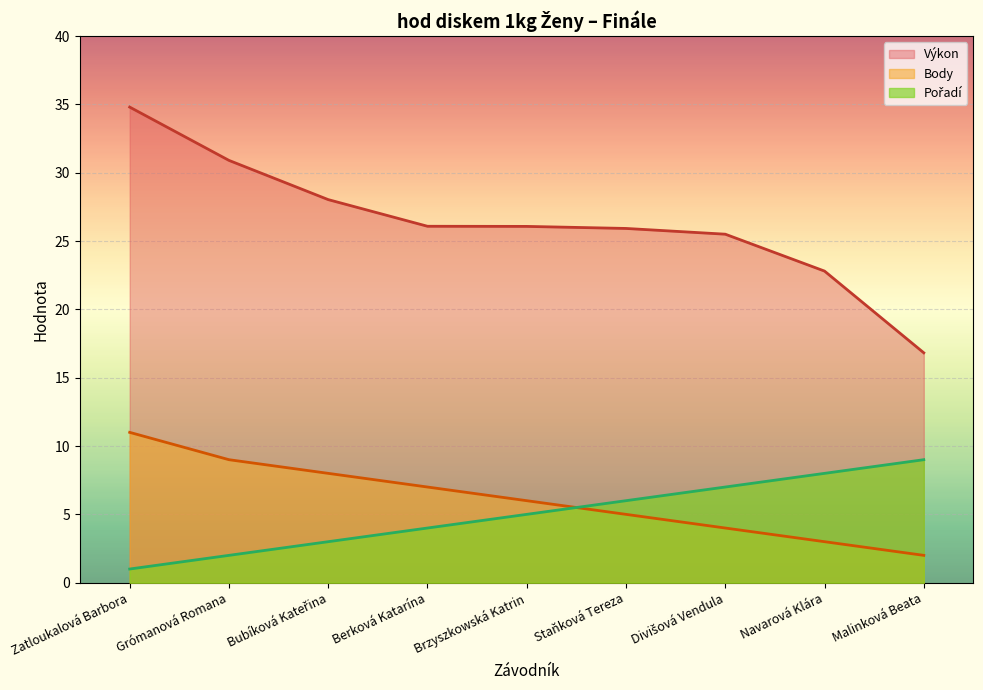

Reading left to right, transcribe all the data shown in this chart.

Výkon: 34.8	30.9	28.0	26.1	26.1	25.9	25.5	22.8	16.8
Body: 11.0	9.0	8.0	7.0	6.0	5.0	4.0	3.0	2.0
Pořadí: 1.0	2.0	3.0	4.0	5.0	6.0	7.0	8.0	9.0